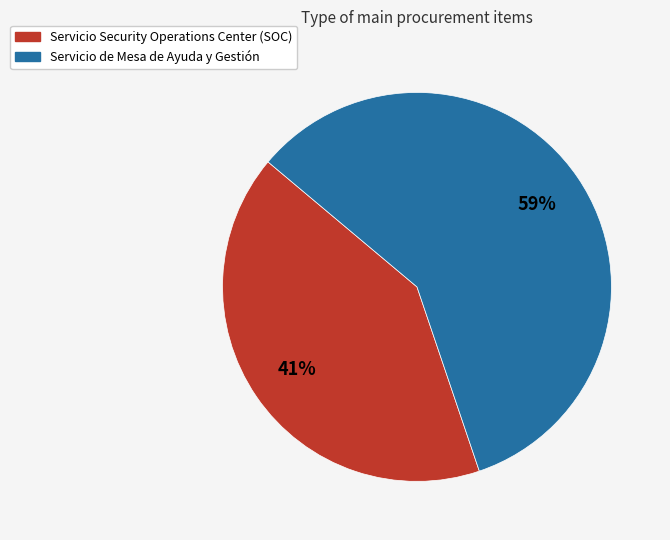

Which category accounts for the majority?

Servicio de Mesa de Ayuda y Gestión